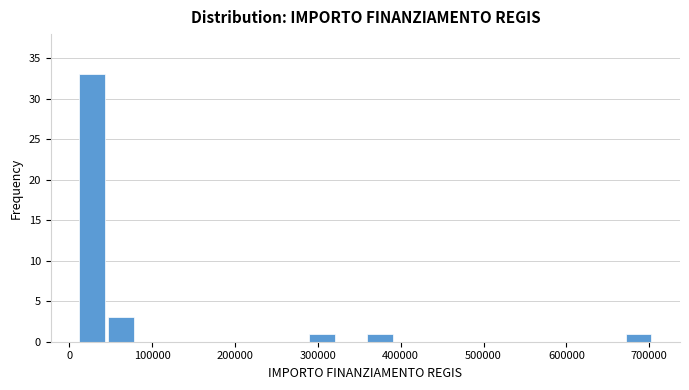

Read against the x-axis, roughly where is the centre of the tallest bar?

30000